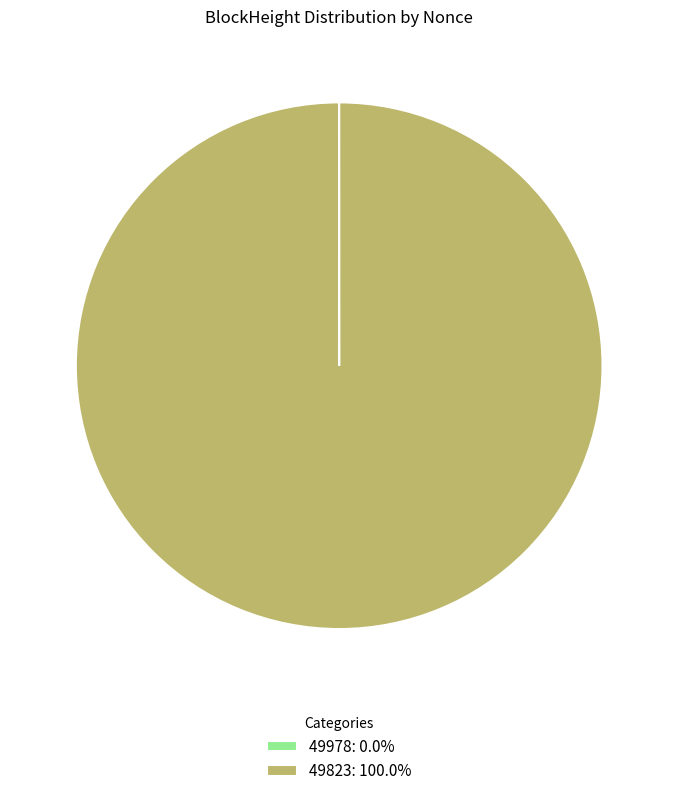

Is it true that 49823 is 100% of the pie?

True